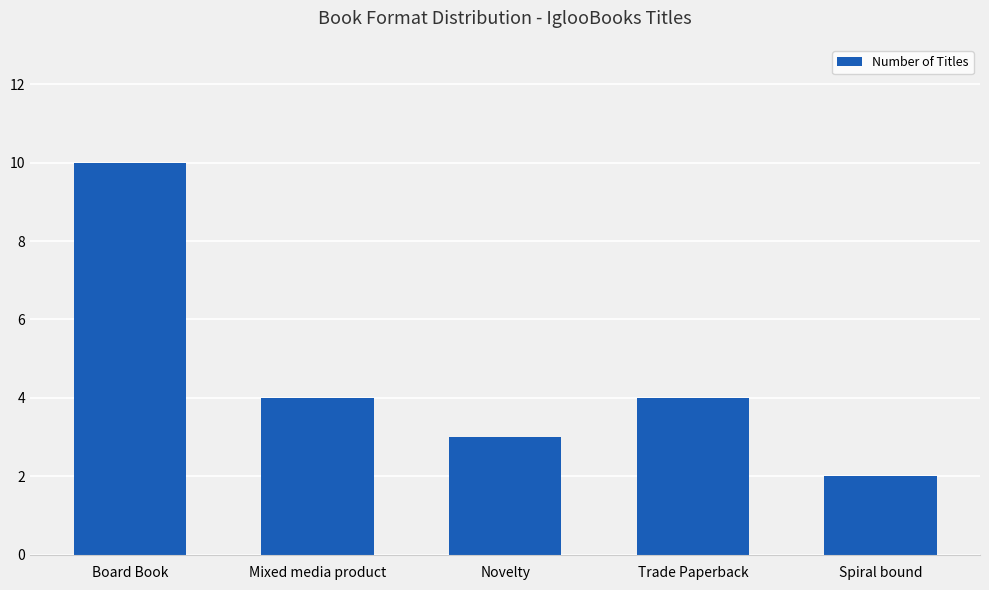

What is the difference between the values at Mixed media product and Spiral bound?

2